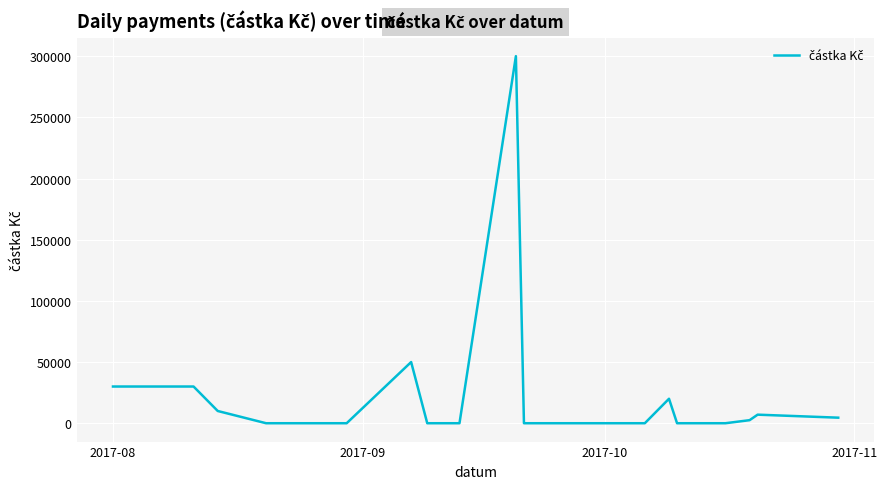

What is the maximum value shown in the chart?

300000